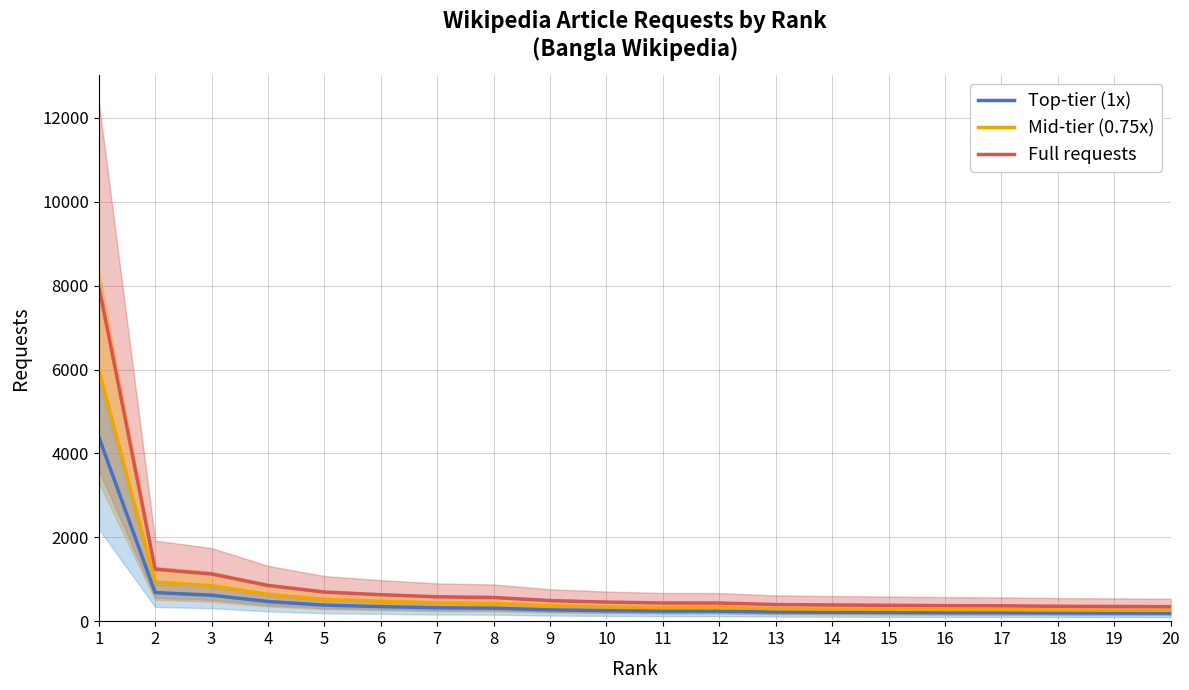

What are all the series names shown in the legend?

Top-tier (1x), Mid-tier (0.75x), Full requests